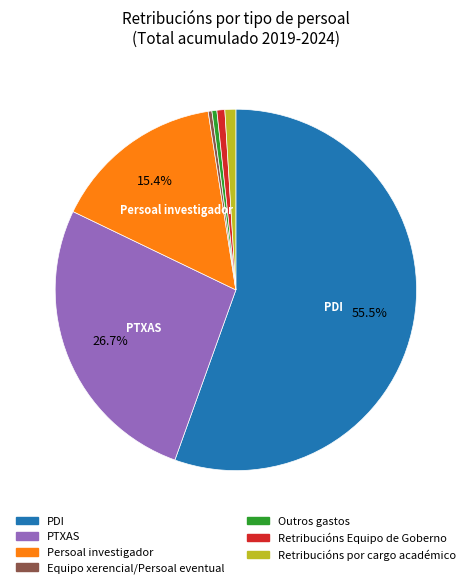

How many slices are in this pie chart?

7